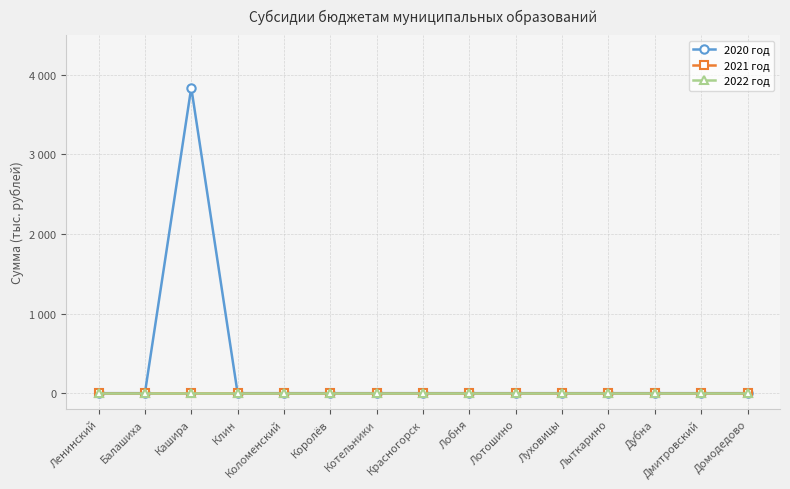

True or false: 2022 год and 2021 год cross at least once.

False